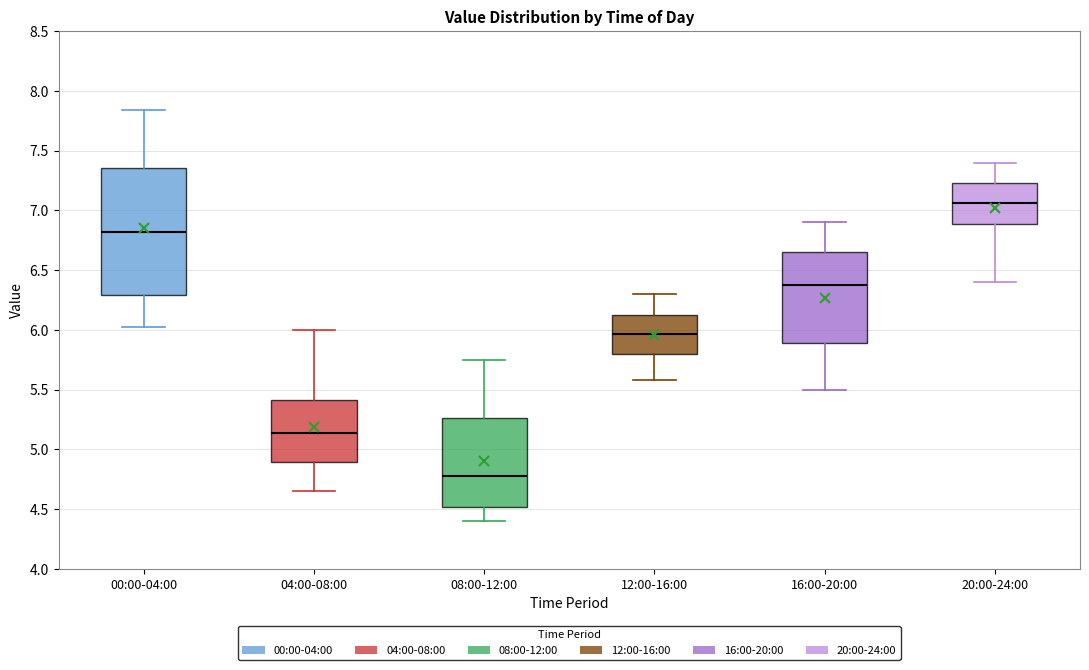

Reading left to right, read every box against the y-axis: the position of its median line, the range the box covers, and the ends of its whiskers. The values are not printed on the chart, so give them approximately, as read against the axis.

00:00-04:00: median 6.80, box 6.30 to 7.35, whiskers 6.00 to 7.85
04:00-08:00: median 5.15, box 4.90 to 5.40, whiskers 4.65 to 6.00
08:00-12:00: median 4.80, box 4.50 to 5.25, whiskers 4.40 to 5.75
12:00-16:00: median 5.95, box 5.80 to 6.15, whiskers 5.60 to 6.30
16:00-20:00: median 6.40, box 5.90 to 6.65, whiskers 5.50 to 6.90
20:00-24:00: median 7.05, box 6.90 to 7.25, whiskers 6.40 to 7.40